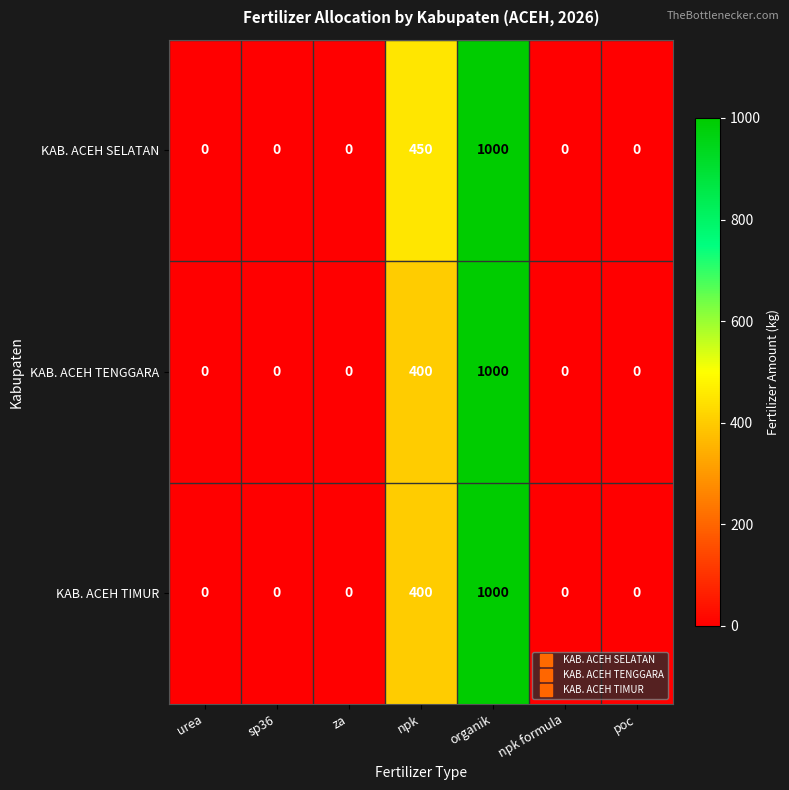

Reading left to right, list all the values displayed in this chart.

KAB. ACEH SELATAN: 0	0	0	450	1000	0	0
KAB. ACEH TENGGARA: 0	0	0	400	1000	0	0
KAB. ACEH TIMUR: 0	0	0	400	1000	0	0